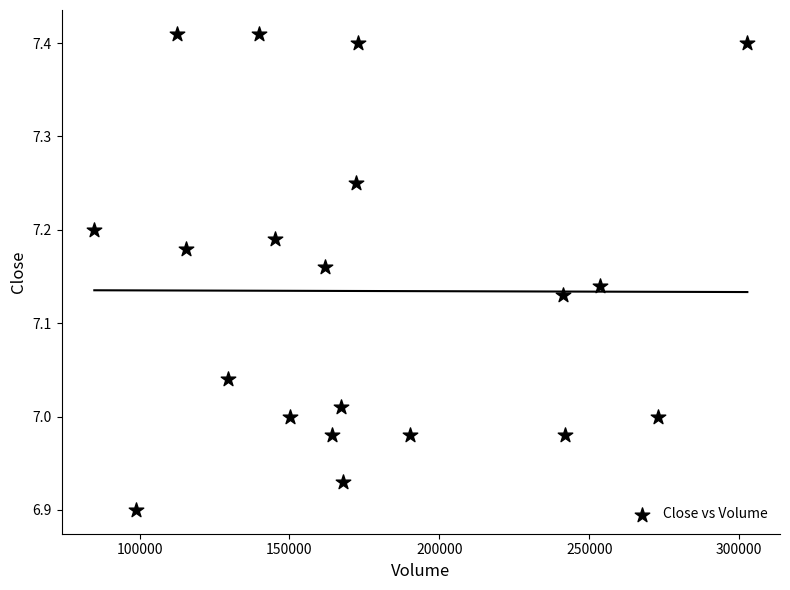

What is the range of X values (max minus min)?

217800.0